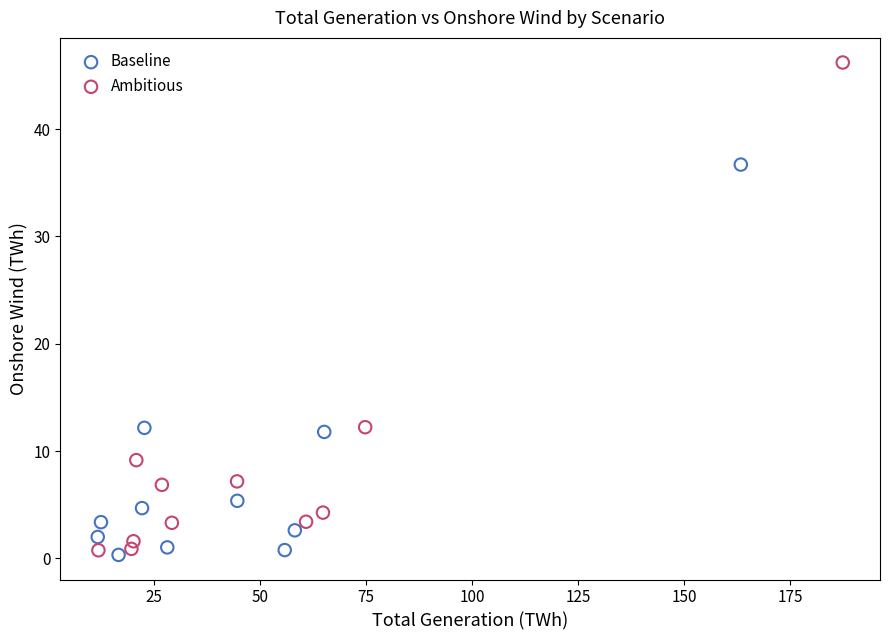

Which series has the widest spread of Y values?

Ambitious